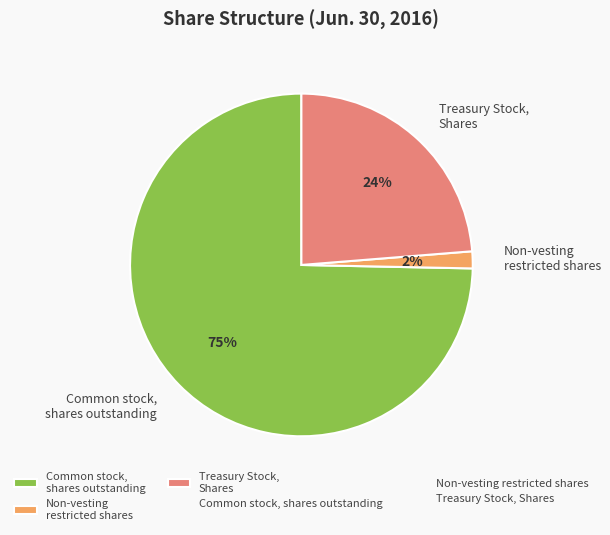

Does Non-vesting restricted shares represent more than half of the total?

No